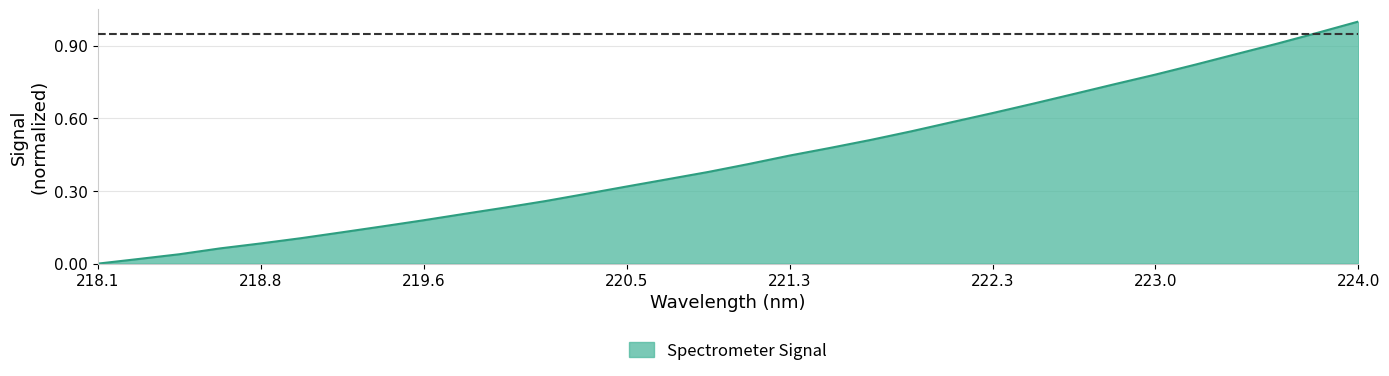

Does the chart have visible grid lines?

Yes